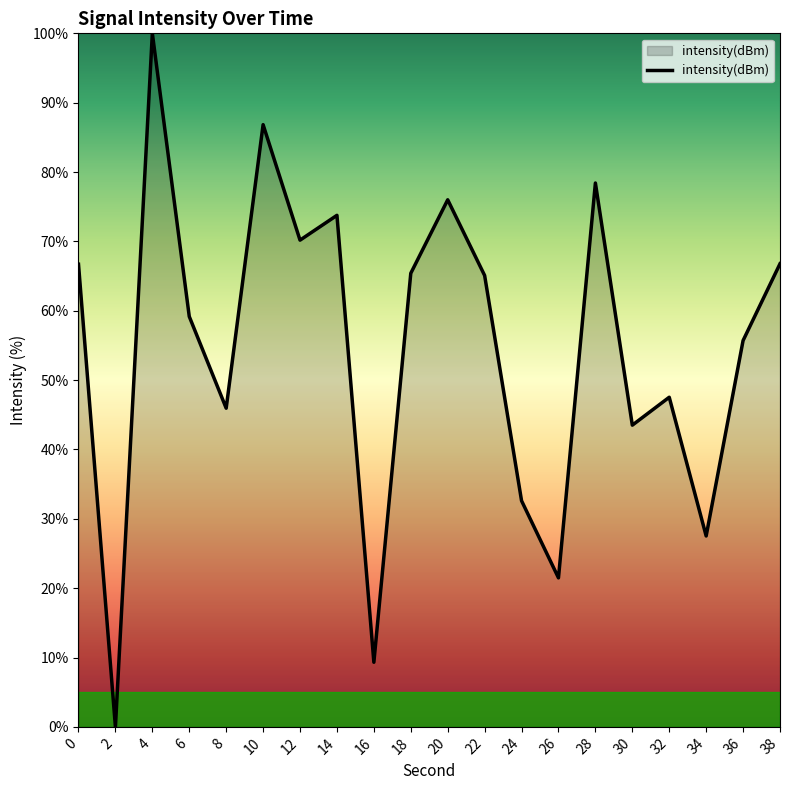

Is it true that the value at 30 is 43.5?

True